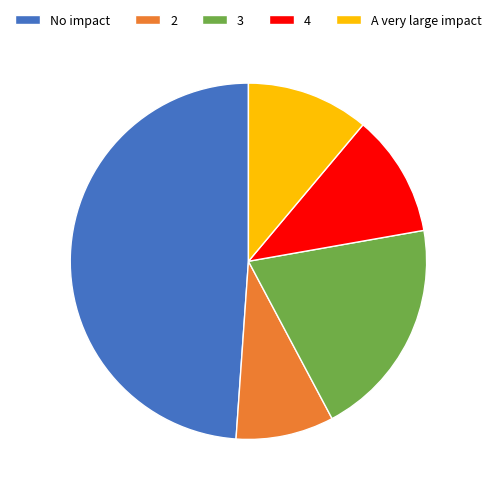

Is there a majority slice in this chart?

No